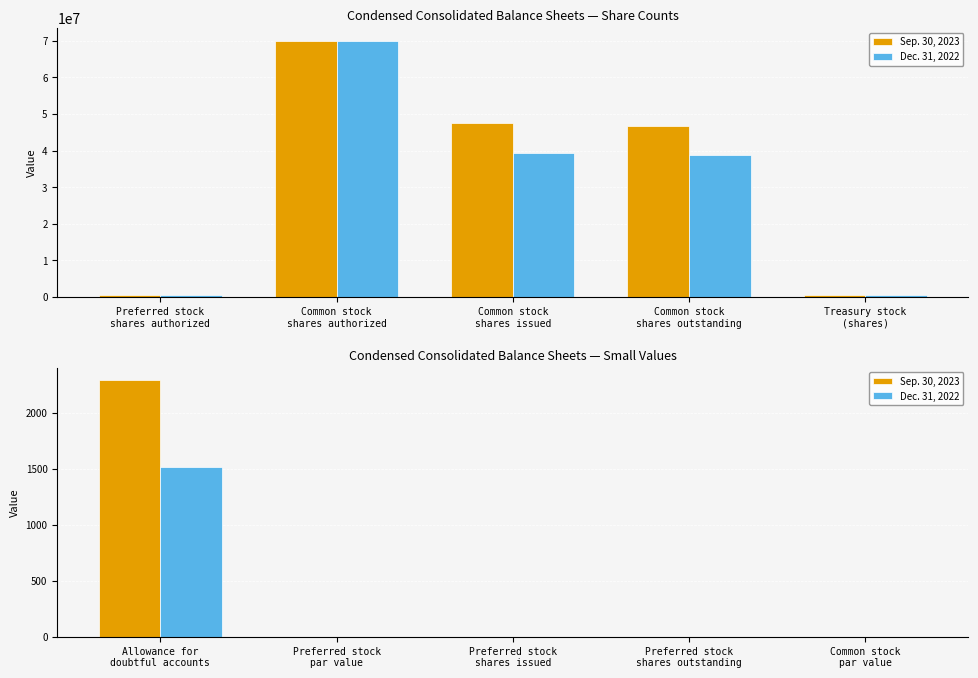

What is the value of the Dec. 31, 2022 bar at the 5th from the left?

1